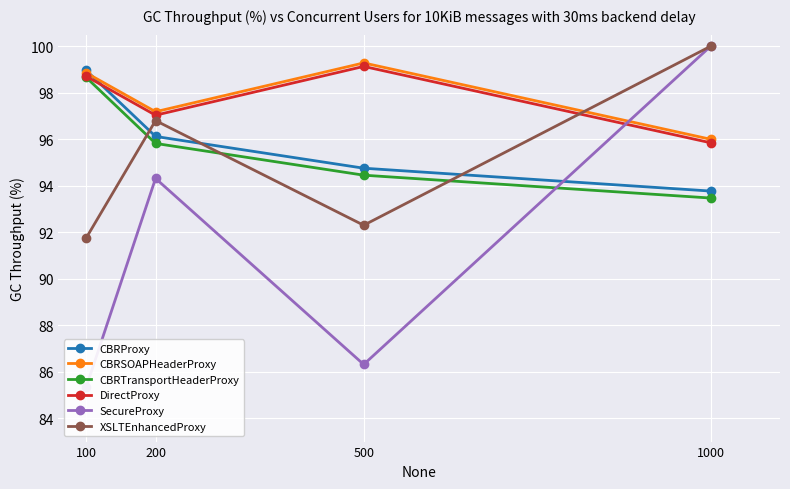

After their last crossing, which series has the higher values: SecureProxy or DirectProxy?

SecureProxy